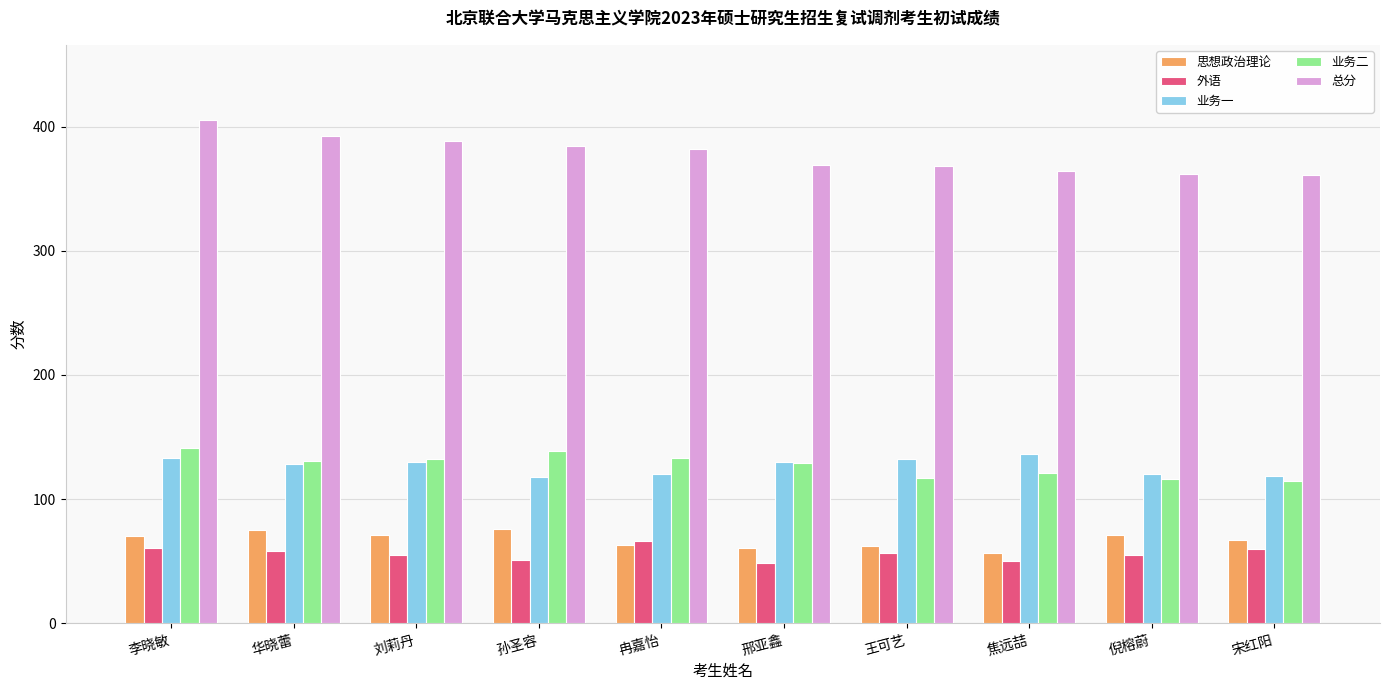

The 思想政治理论 series shows 41 at 王可艺. True or false?

False